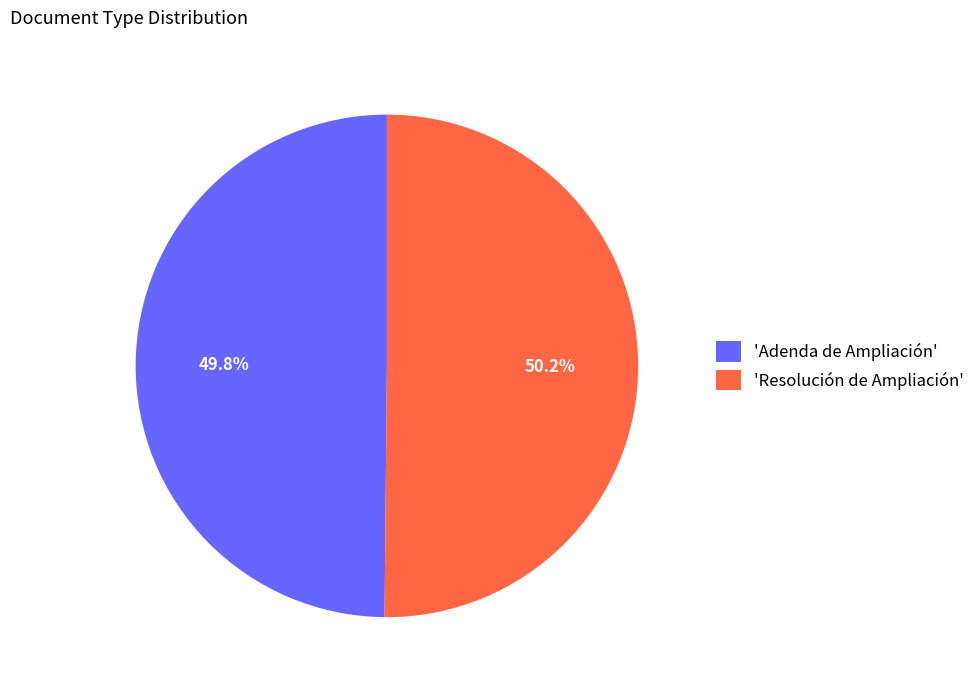

What is the total percentage of 'Adenda de Ampliación' and 'Resolución de Ampliación'?

100.0%